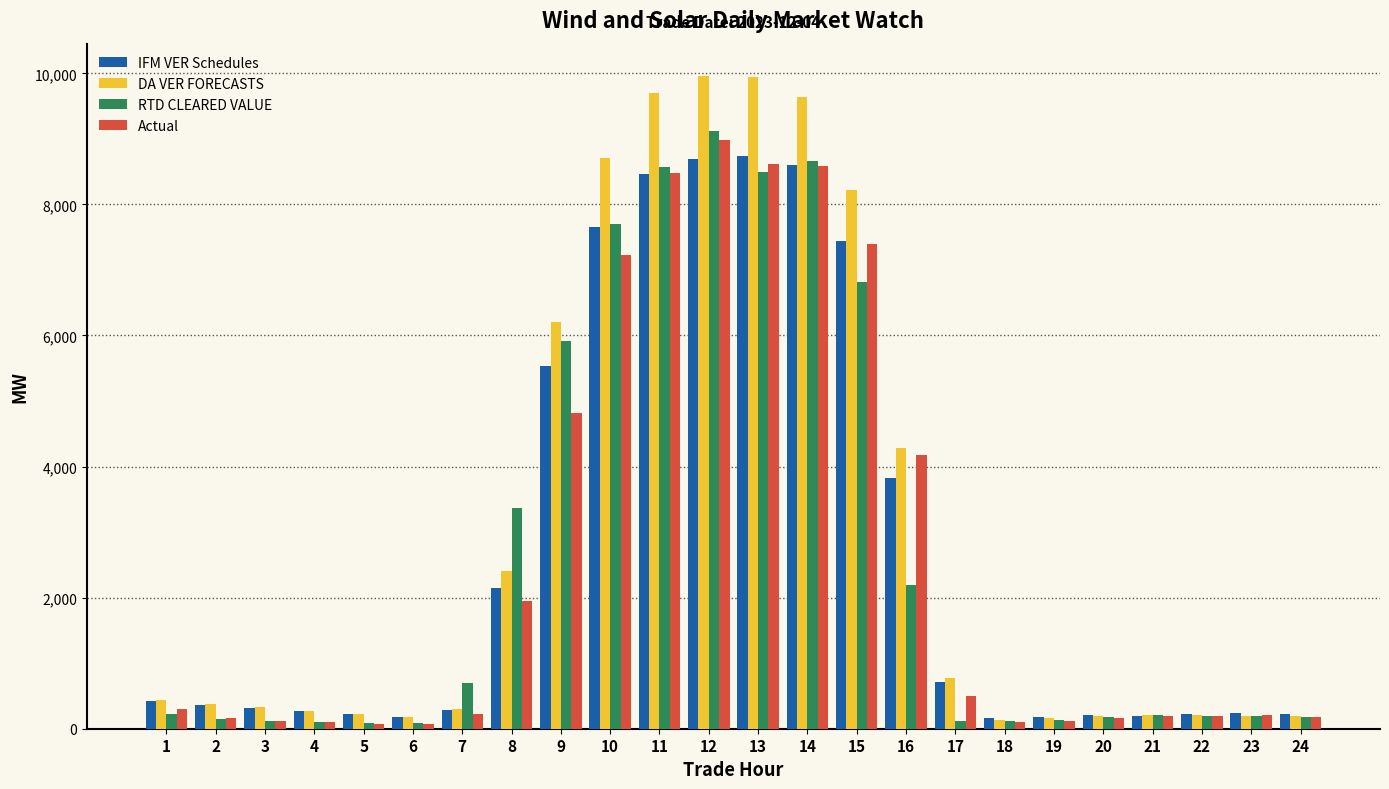

What is the highest value of the Actual series?

8989.8